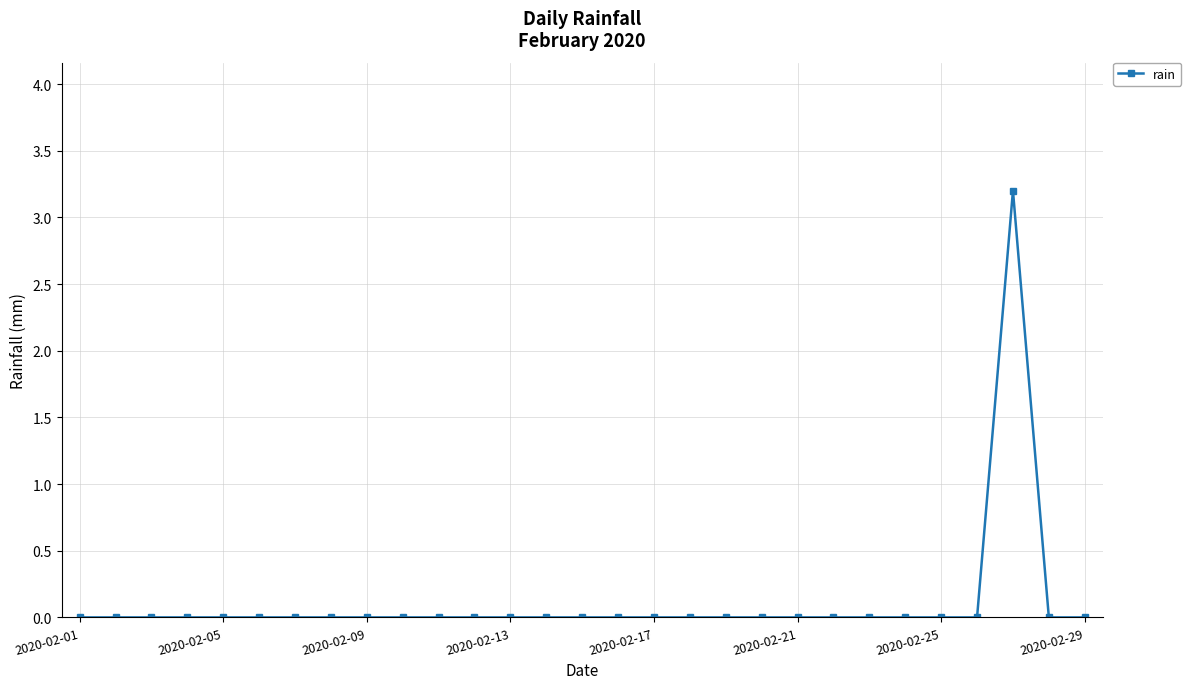

Reading right to left, what are all the values shown in this chart?

0.0	0.0	3.2	0.0	0.0	0.0	0.0	0.0	0.0	0.0	0.0	0.0	0.0	0.0	0.0	0.0	0.0	0.0	0.0	0.0	0.0	0.0	0.0	0.0	0.0	0.0	0.0	0.0	0.0